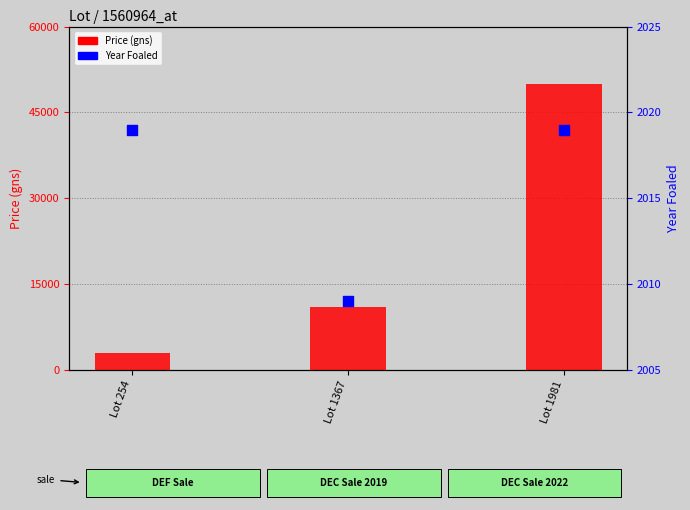

At which category is the sum across all series the highest?

Lot 1981